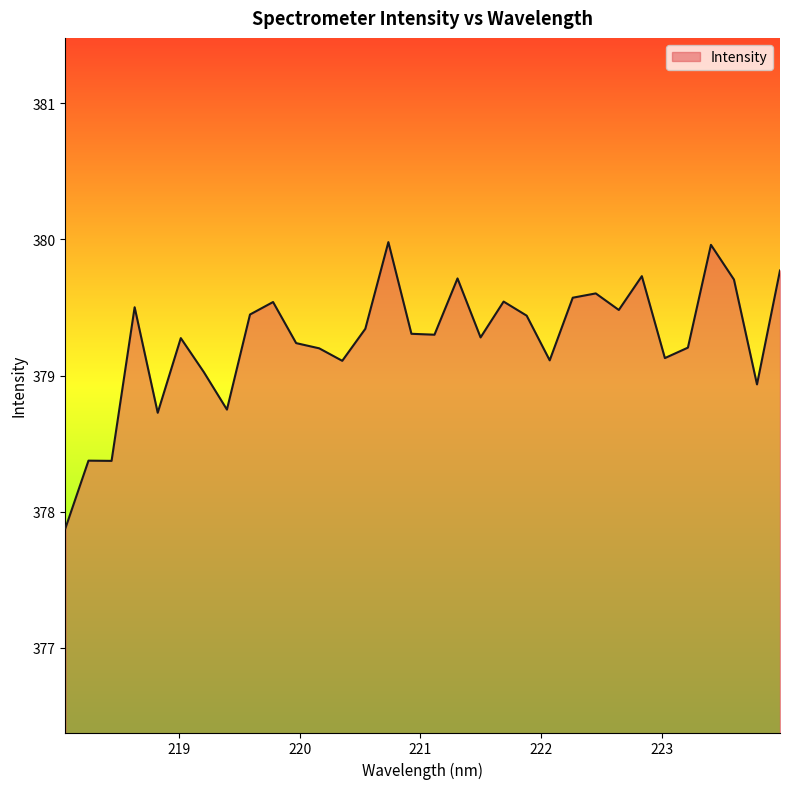

What is the minimum value shown in the chart?

377.9